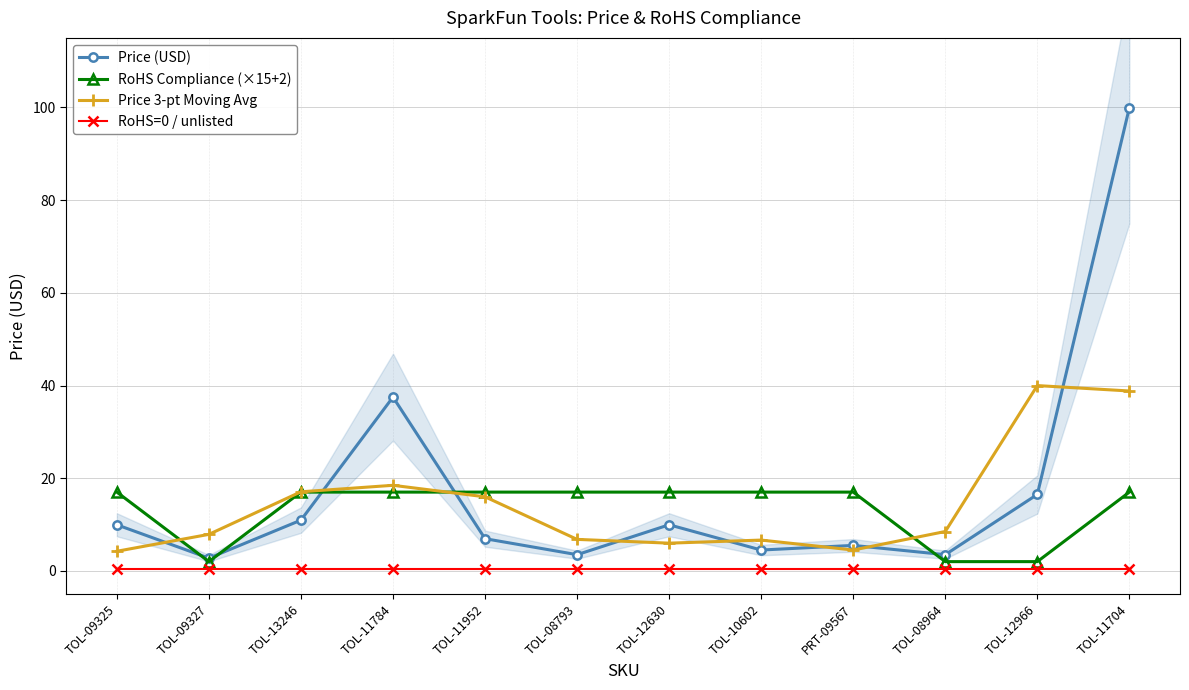

What is the sum of all RoHS=0 / unlisted values?

6.0